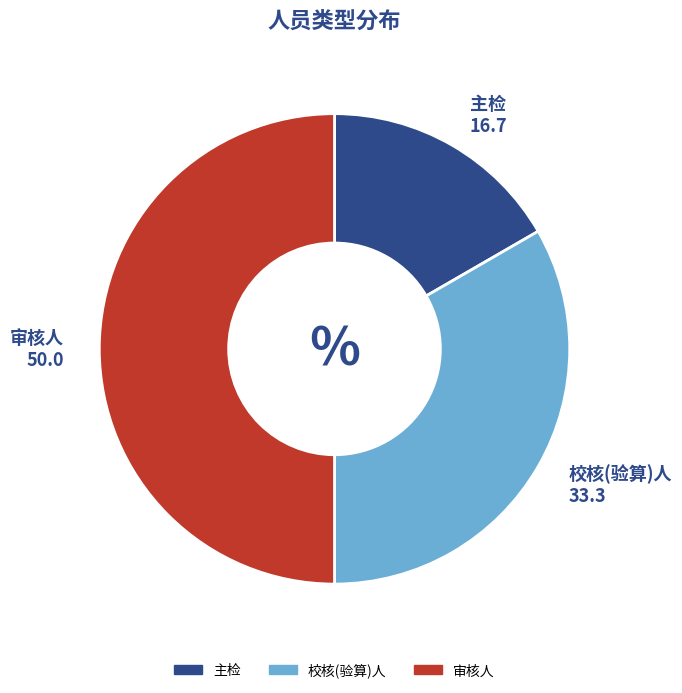

Does 主检 account for over 50% of the chart?

No